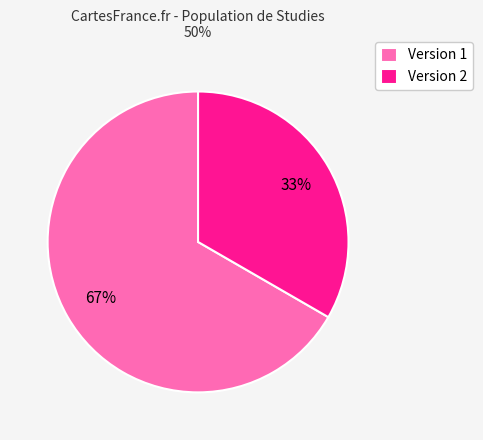

Which category has the biggest portion of the pie?

Version 1